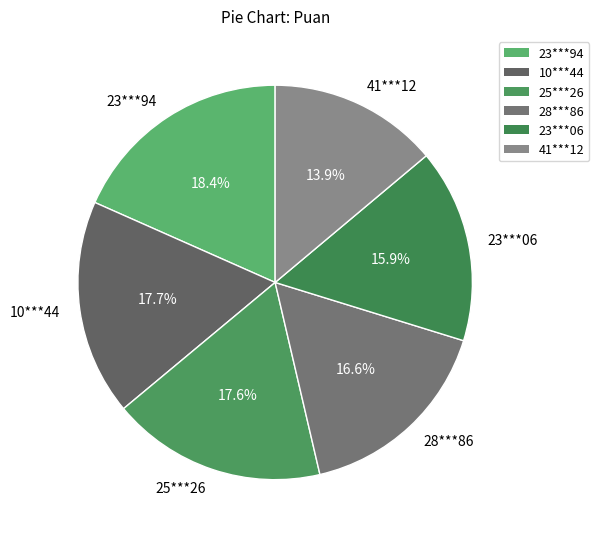

To the nearest percent, what is the average slice percentage?

17%